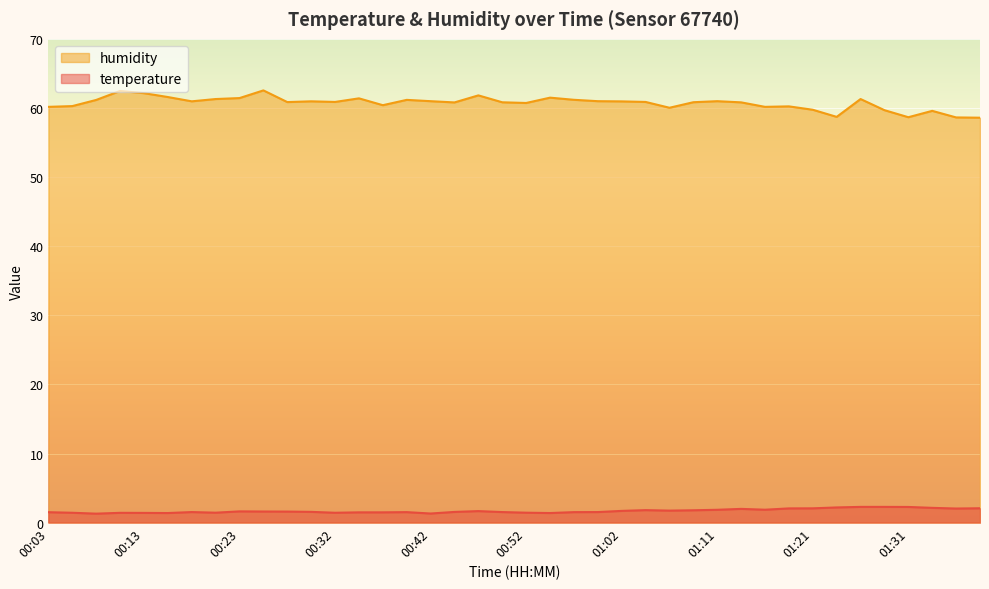

How many lines are shown in the chart?

2